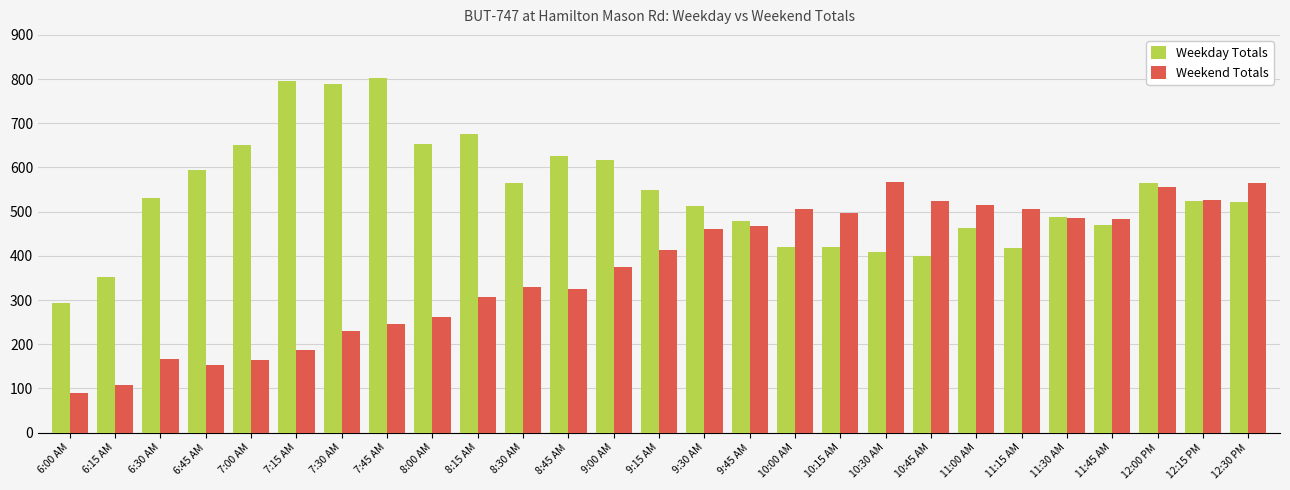

The value of Weekend Totals at 10:30 AM is 799. True or false?

False